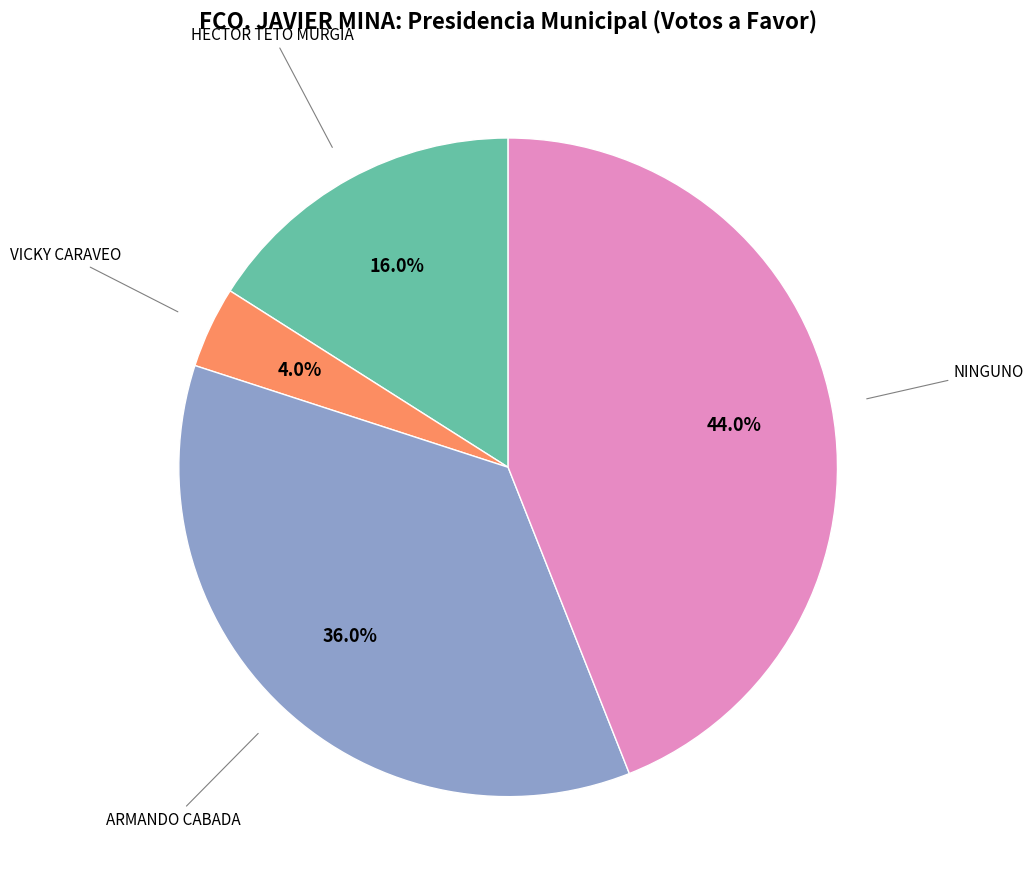

Which has a higher value, ARMANDO CABADA or VICKY CARAVEO?

ARMANDO CABADA